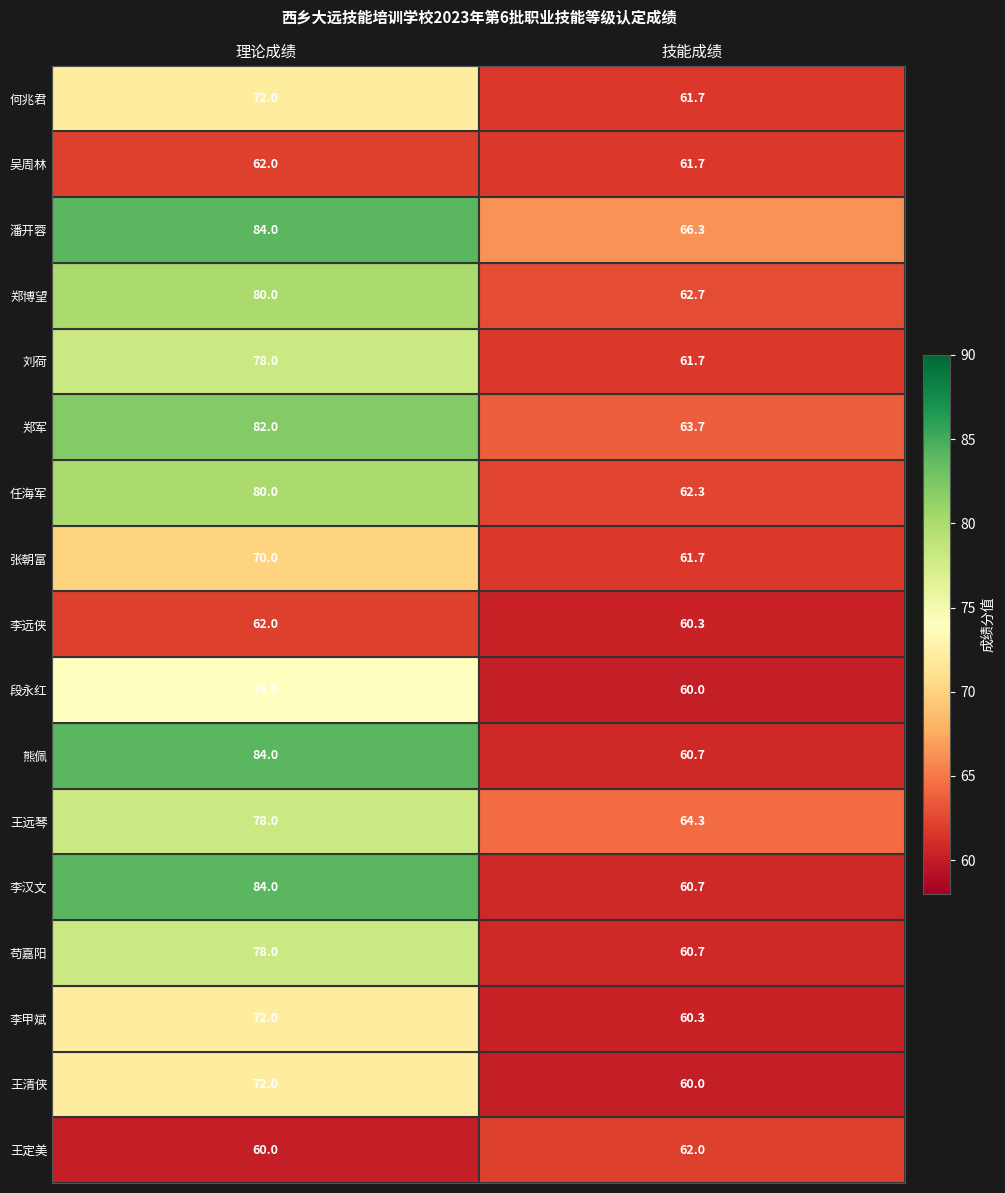

What is the sum of all 王清侠 values?

132.0